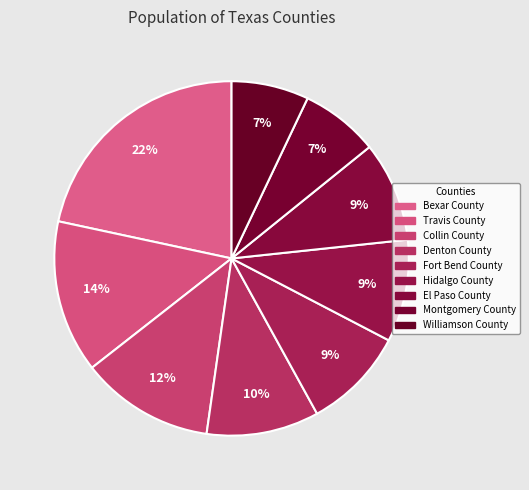

What is the largest slice in the pie chart?

Bexar County